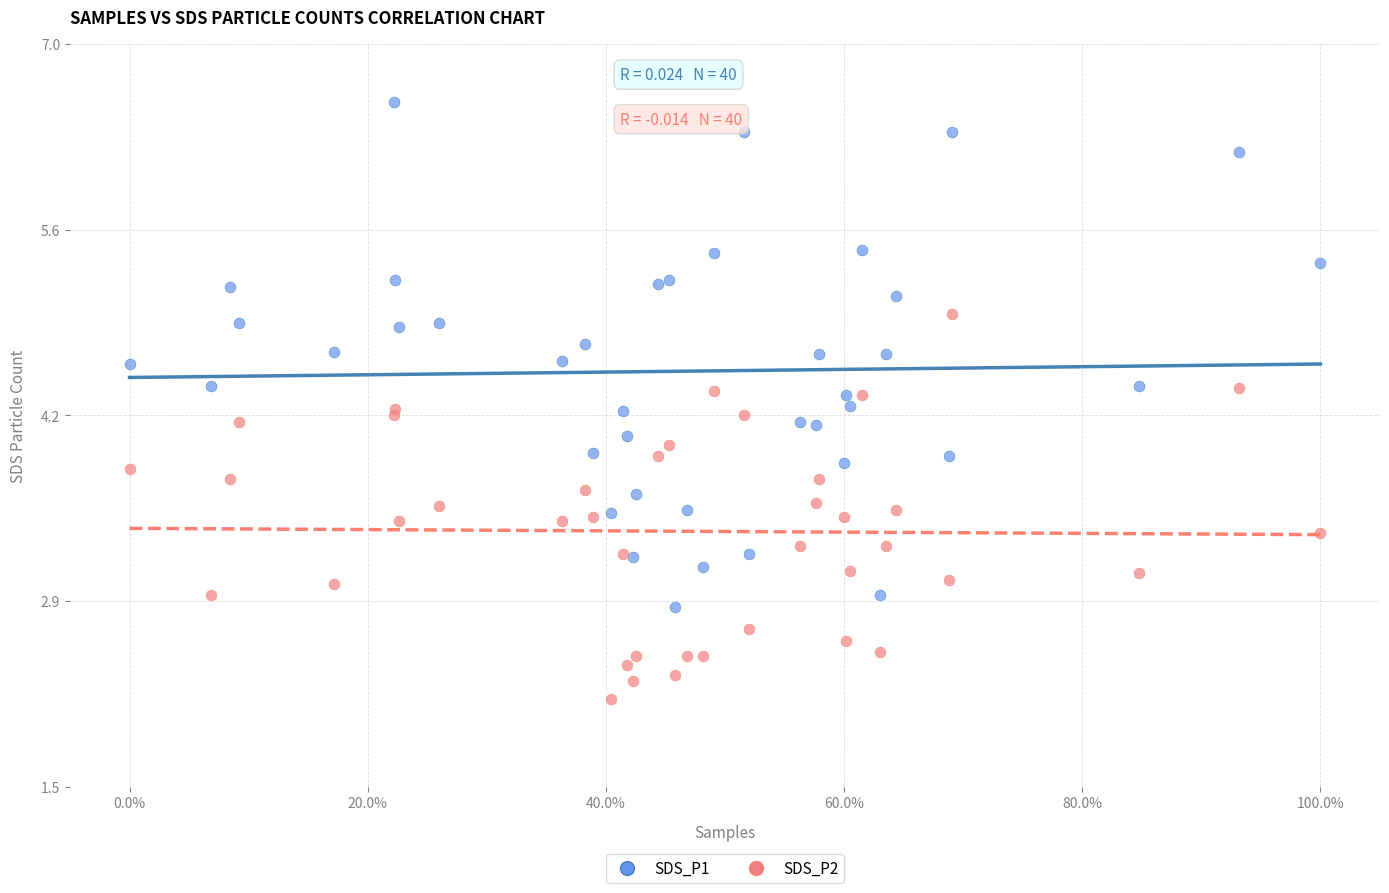

Which series contains the highest Y value?

SDS_P1